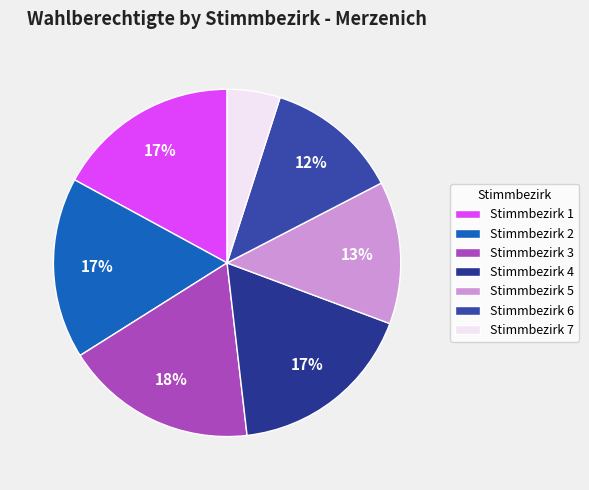

Is Stimmbezirk 1 the majority of the pie?

No